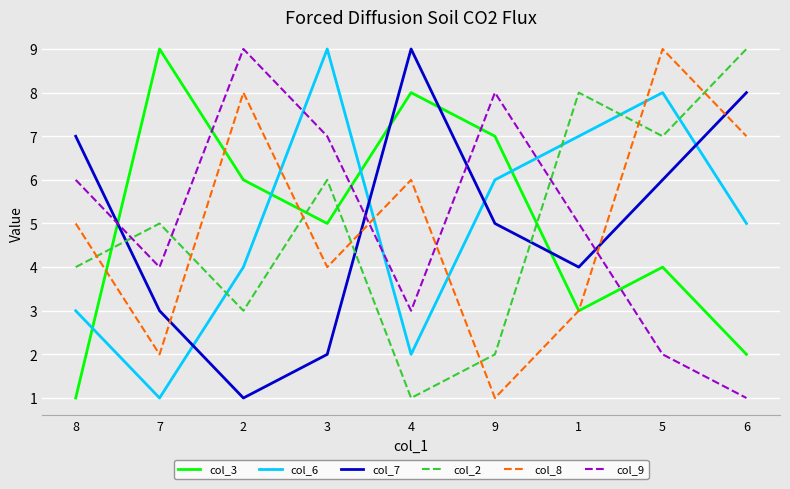

The value of col_7 at 4 is 9. True or false?

True